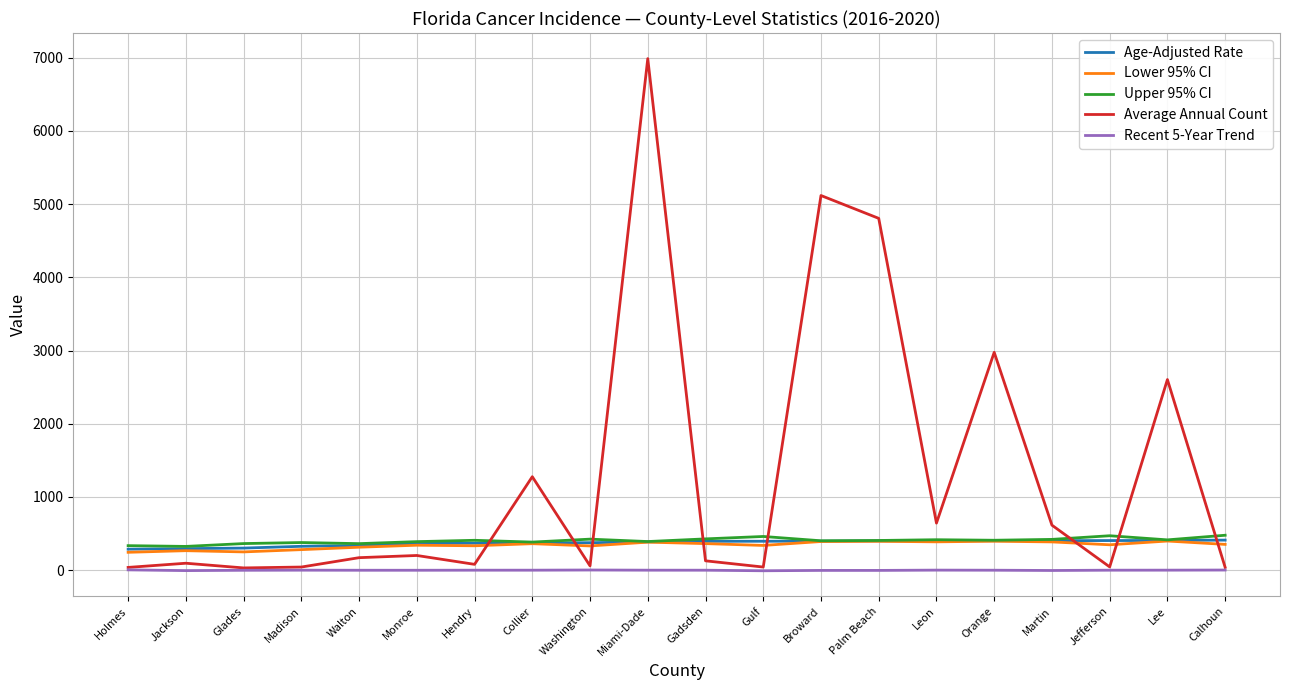

Which label corresponds to the largest value in the chart?

Miami-Dade